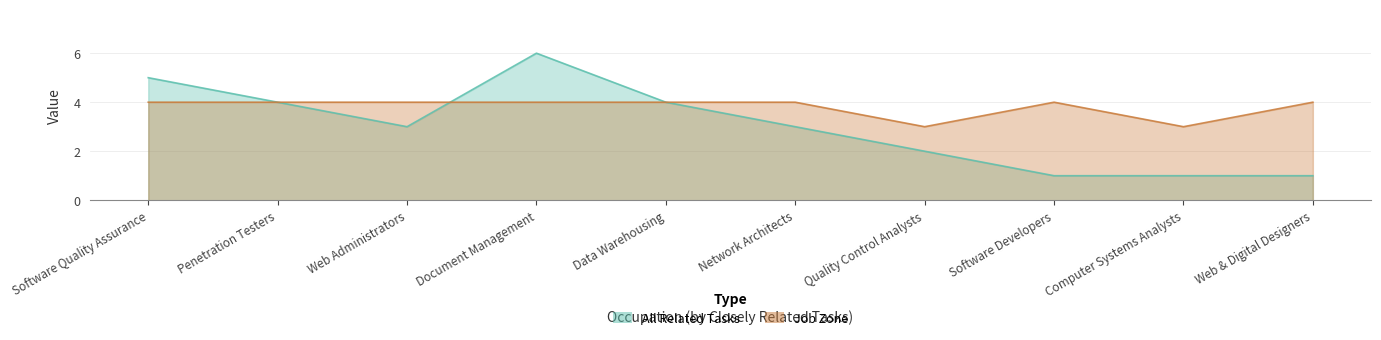

How many interior local valleys does the All Related Tasks series have?

1